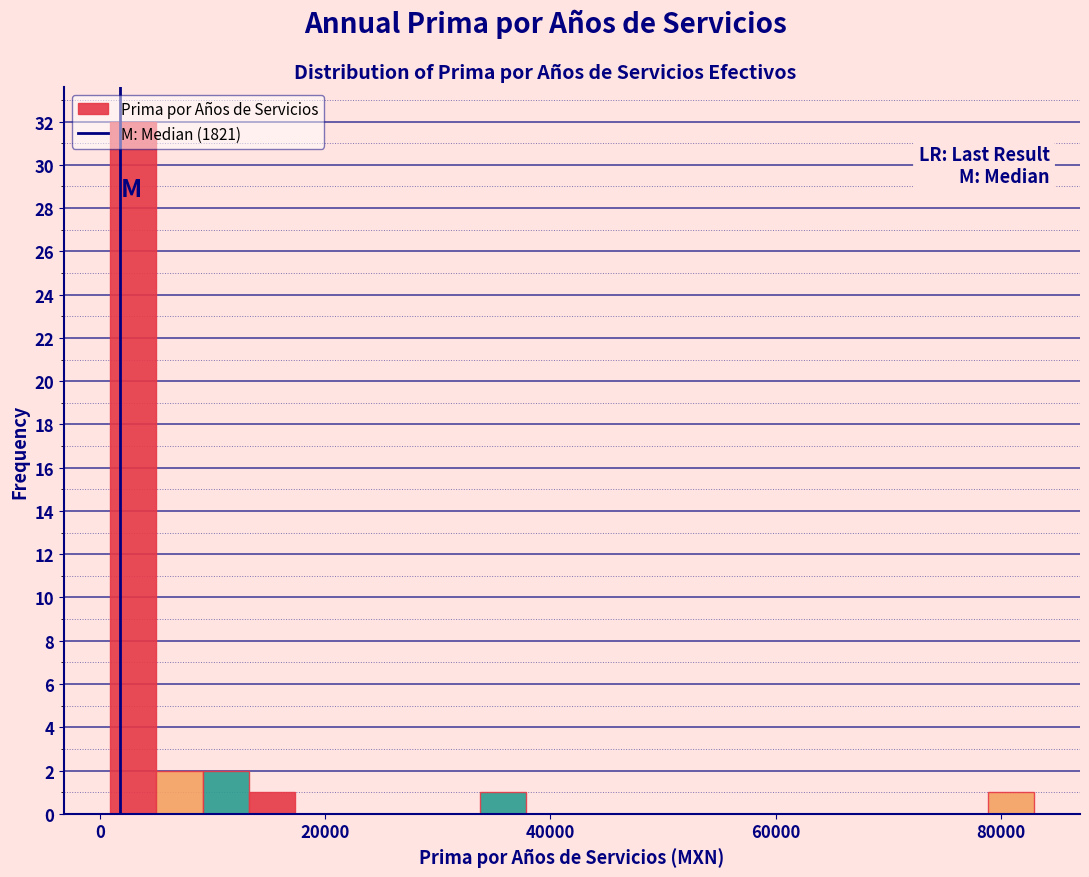

Read against the x-axis, roughly where is the centre of the tallest bar?

2000